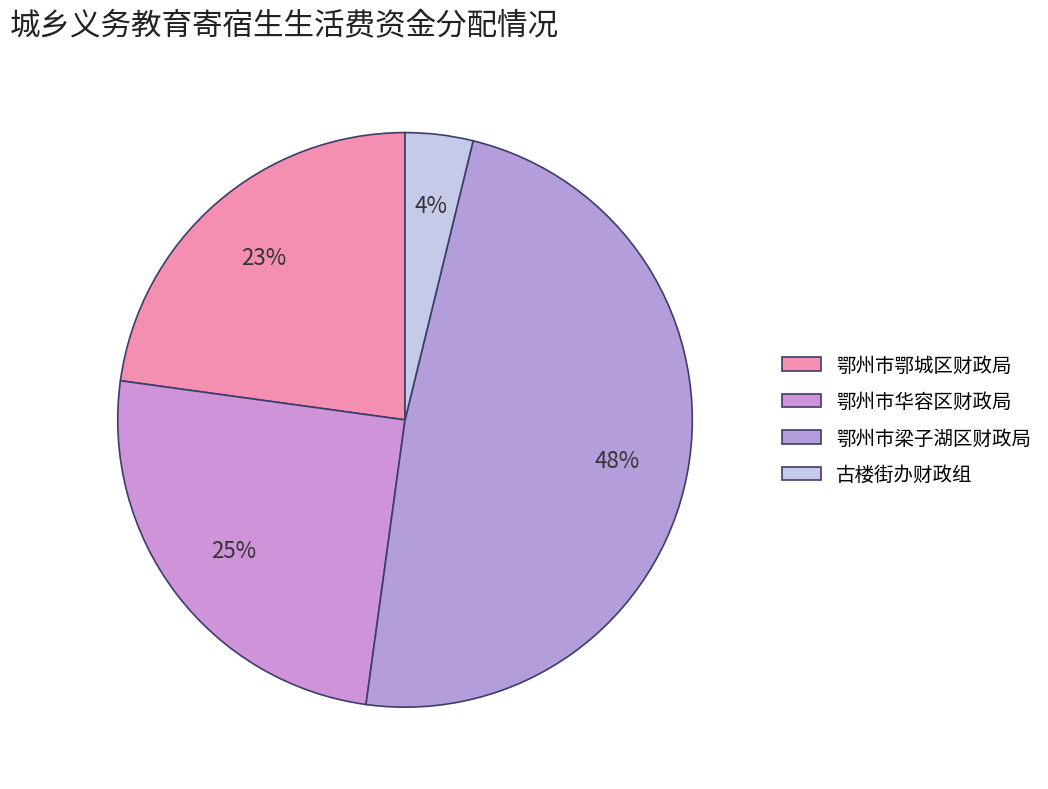

What is the ratio of the value at 鄂州市梁子湖区财政局 to the value at 鄂州市鄂城区财政局?

2.1